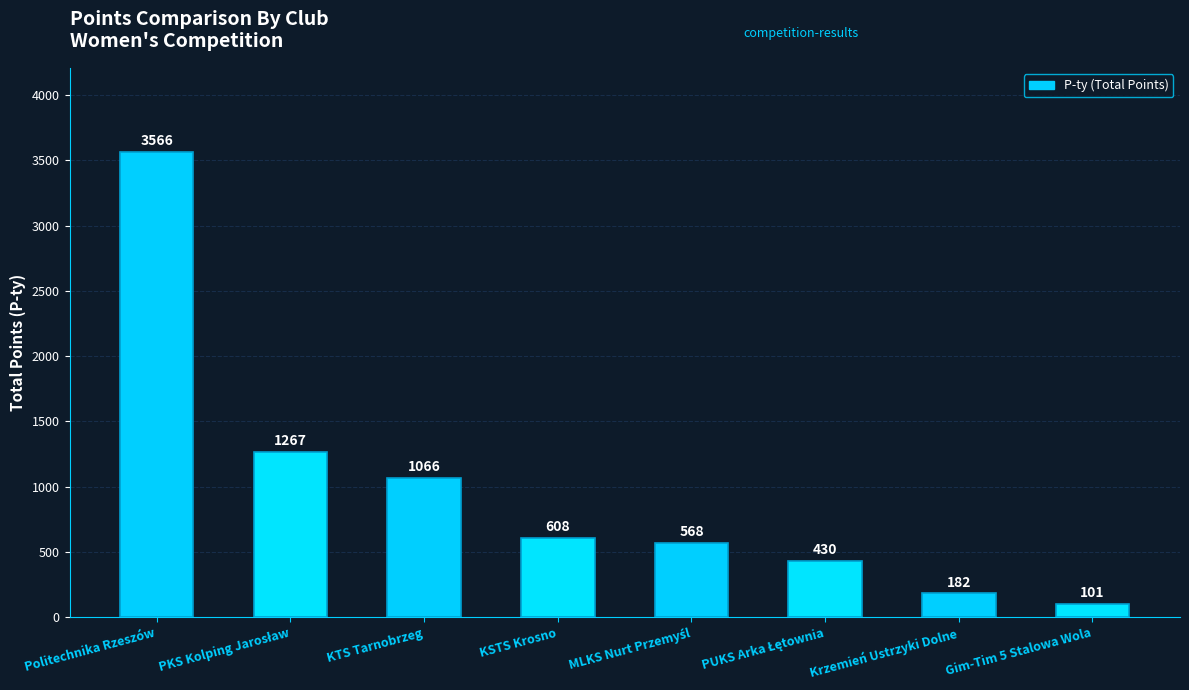

What is the value of the 3rd bar from the left?

1066